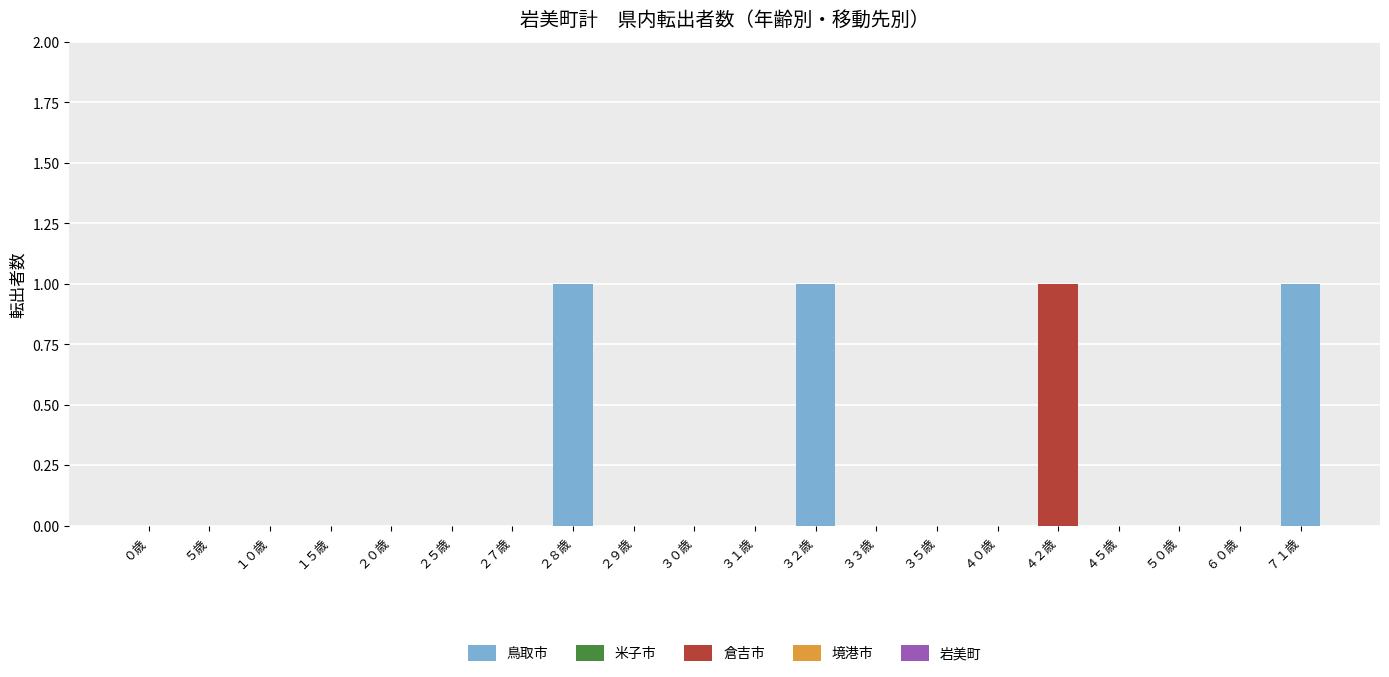

The 鳥取市 series shows -1 at １５歳. True or false?

False